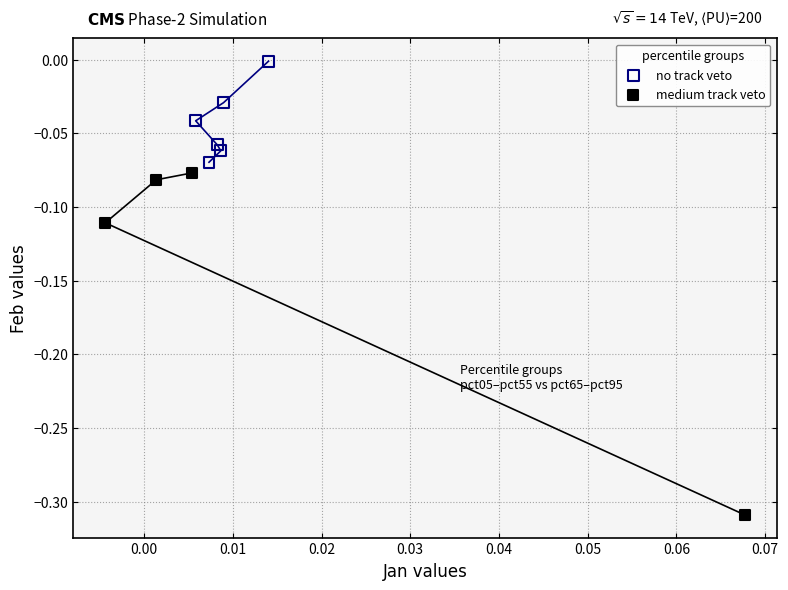

Which series has the largest Y range (max minus min)?

medium track veto